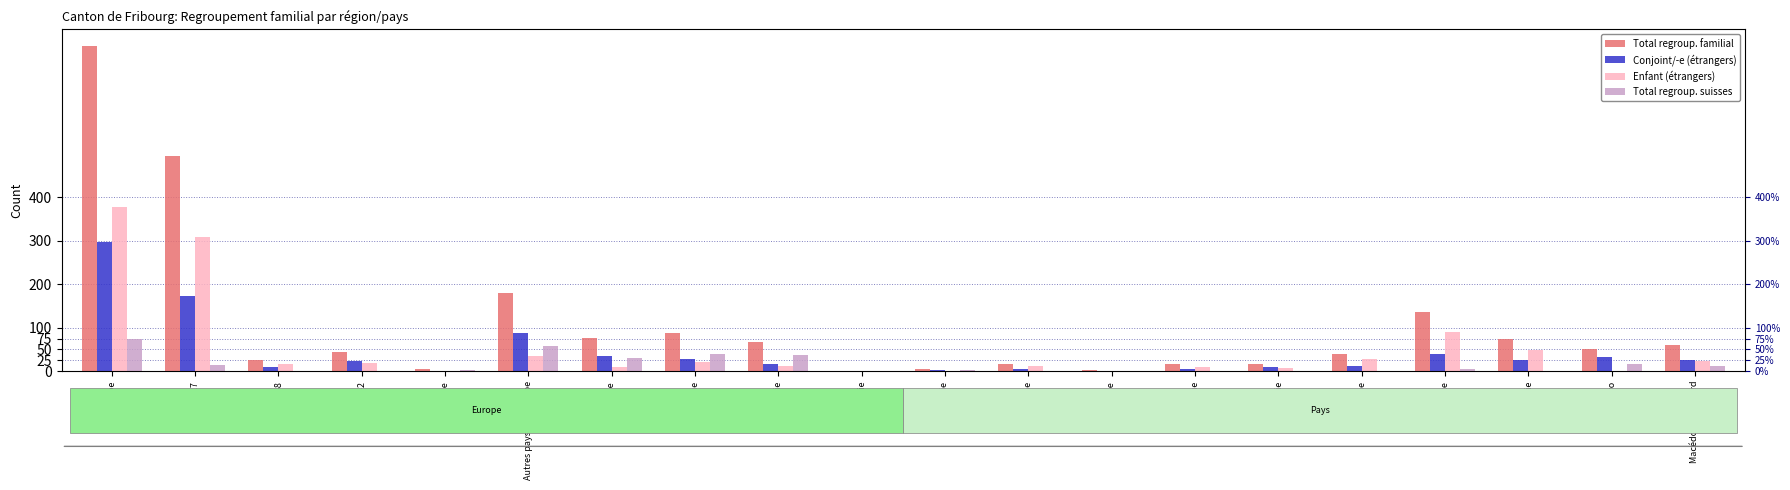

The value of Conjoint/-e (étrangers) at UE-2 is 24. True or false?

True